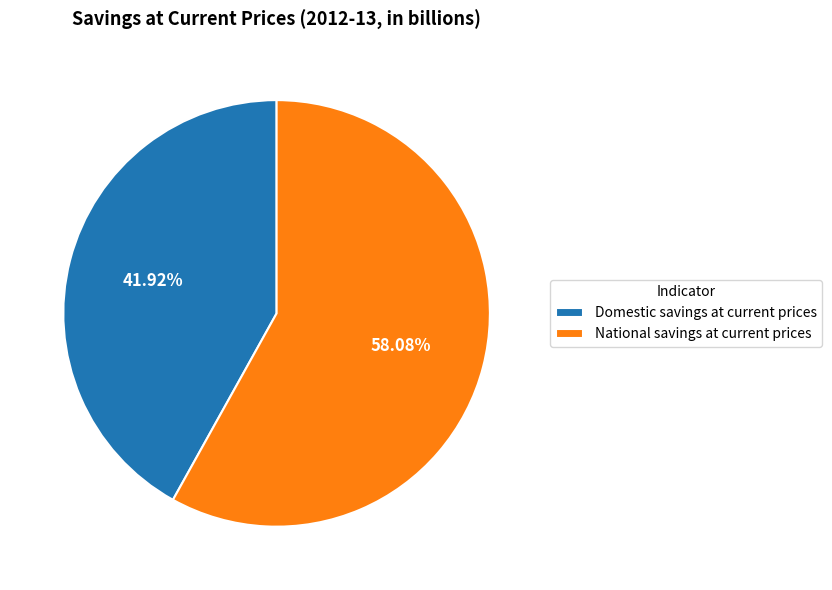

How many slices are in this pie chart?

2